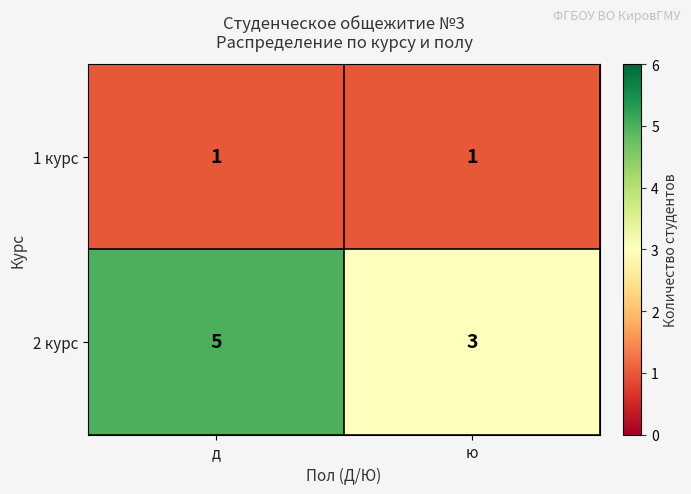

Reading right to left, extract all data points from this chart.

1 курс: ю=1	д=1
2 курс: ю=3	д=5